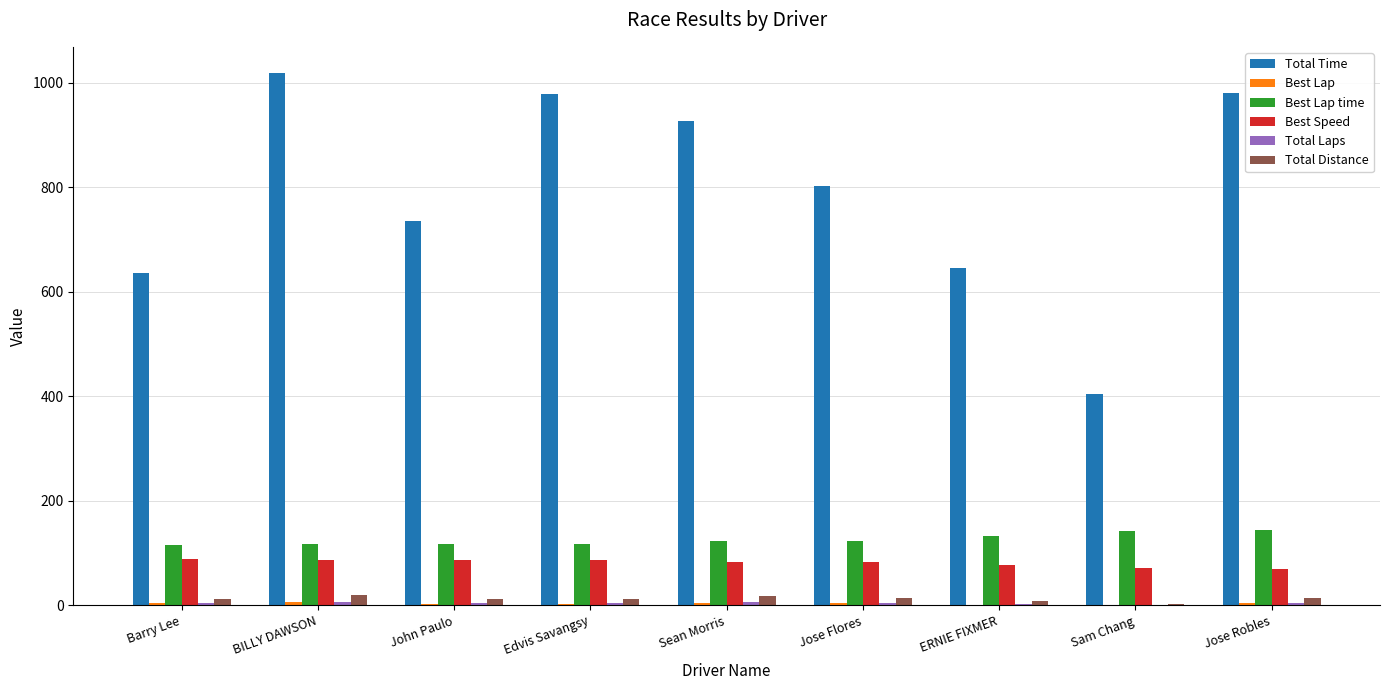

What is the sum of all Best Speed values?

729.3